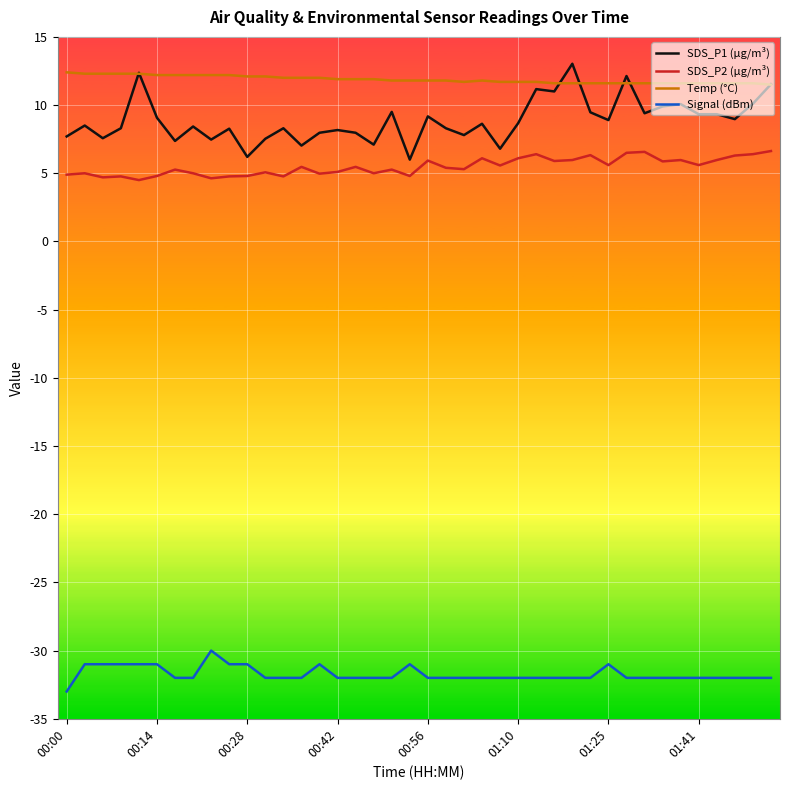

True or false: Temp (°C) and SDS_P2 (µg/m³) cross at least once.

False